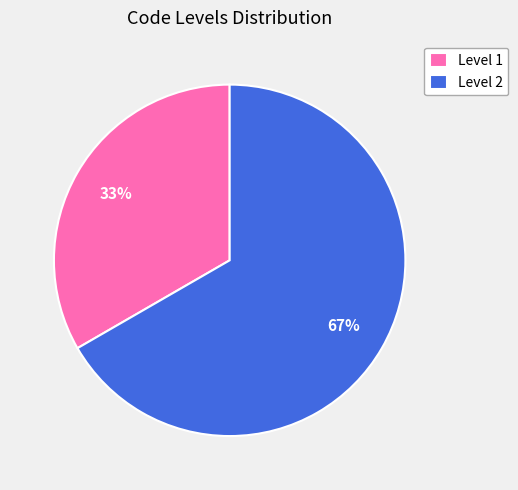

To the nearest percent, what is the combined percentage of Level 1 and Level 2?

100%